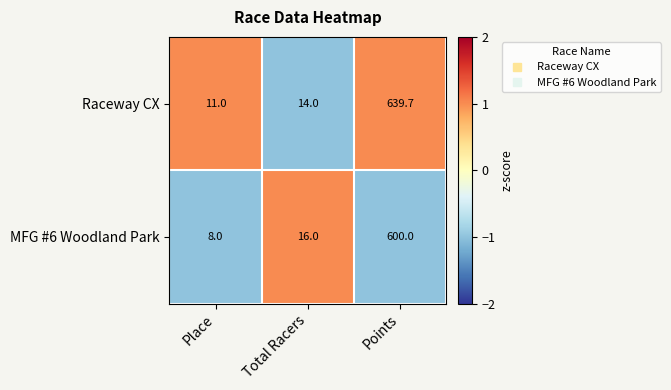

Reading left to right, extract all data points from this chart.

Raceway CX: 11.0	14.0	639.7
MFG #6 Woodland Park: 8.0	16.0	600.0